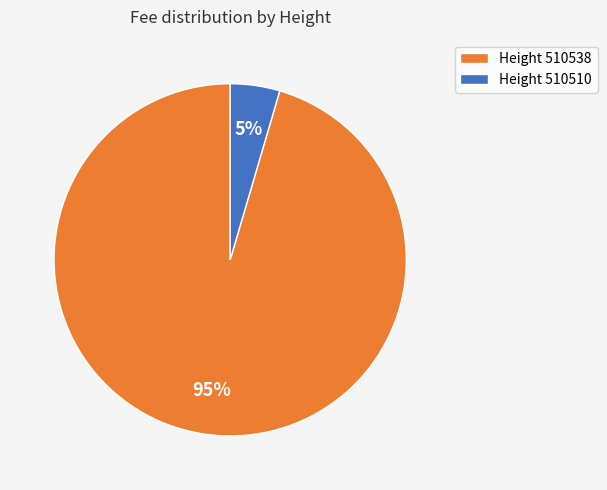

To the nearest percent, what portion does Height 510538 represent?

95%